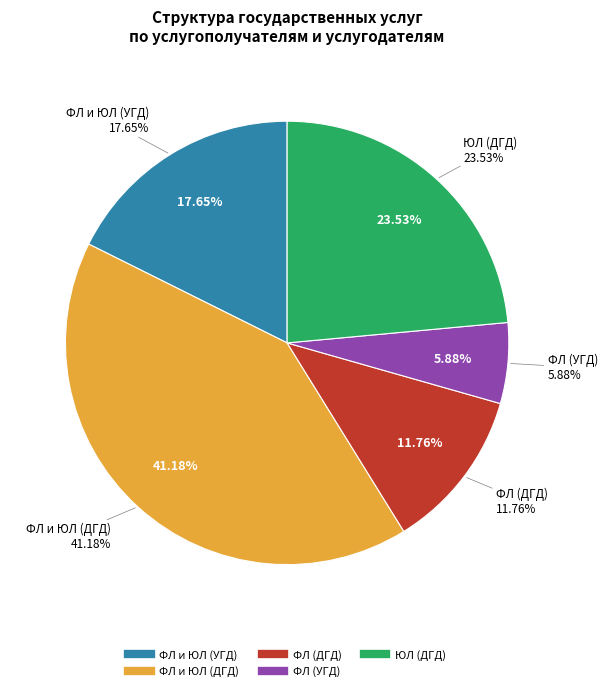

How many slices are in this pie chart?

5